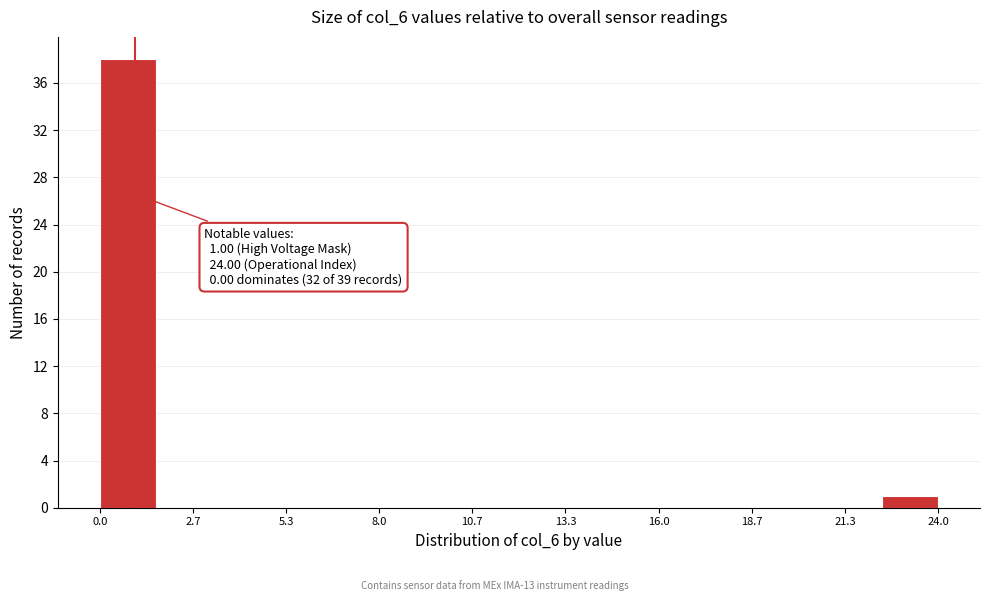

Read against the x-axis, roughly where is the centre of the tallest bar?

1.0